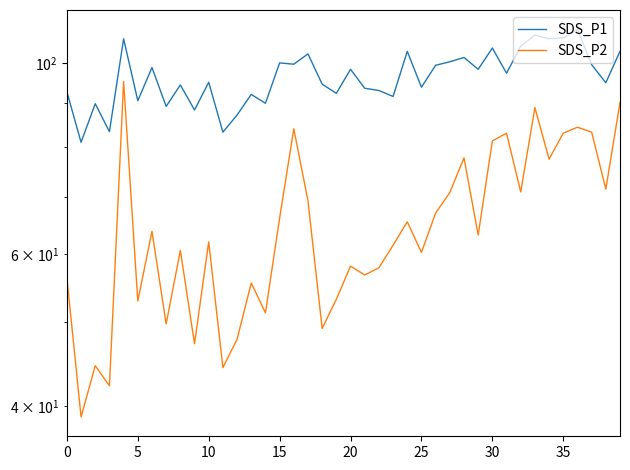

Rank the series by their maximum value, from highest to lowest.

SDS_P1, SDS_P2